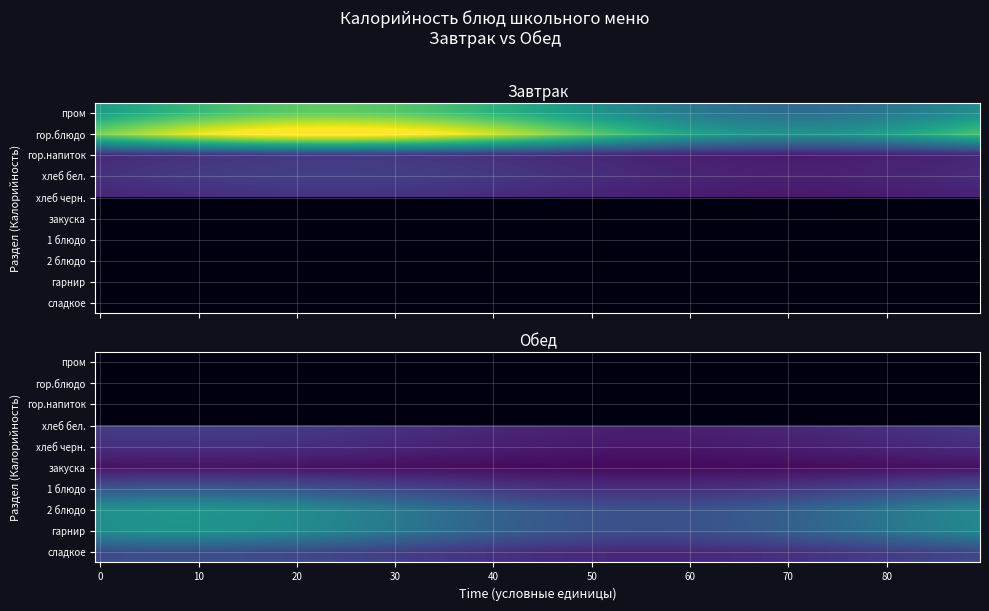

At 2 блюдо, list the series in order from smallest to largest.

Завтрак, Обед